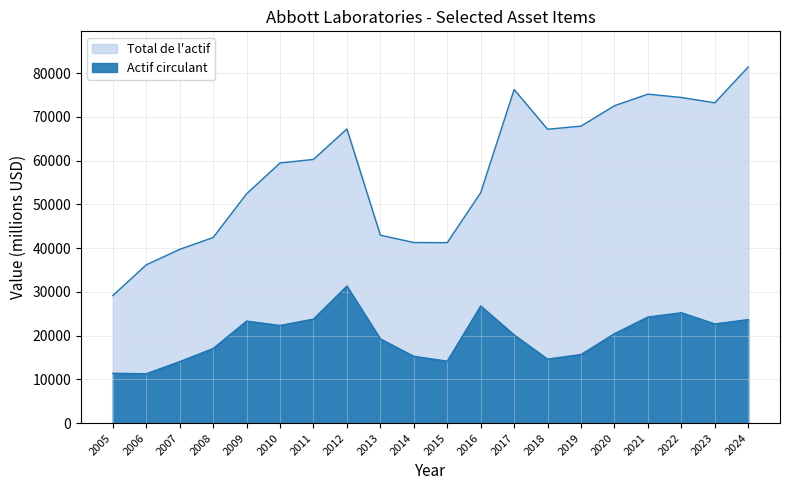

Is the value of Actif circulant at 2014 greater than the value of Total de l actif at 2015?

No